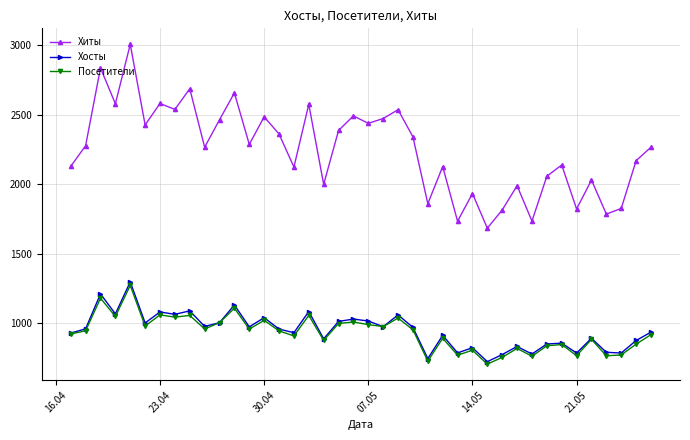

True or false: Хосты has more than 2 interior local peaks.

True